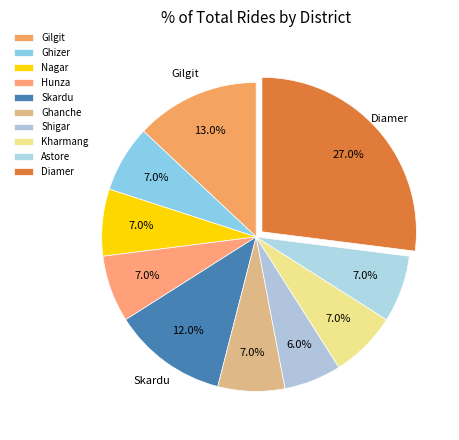

True or false: Gilgit accounts for 13% of the total.

True